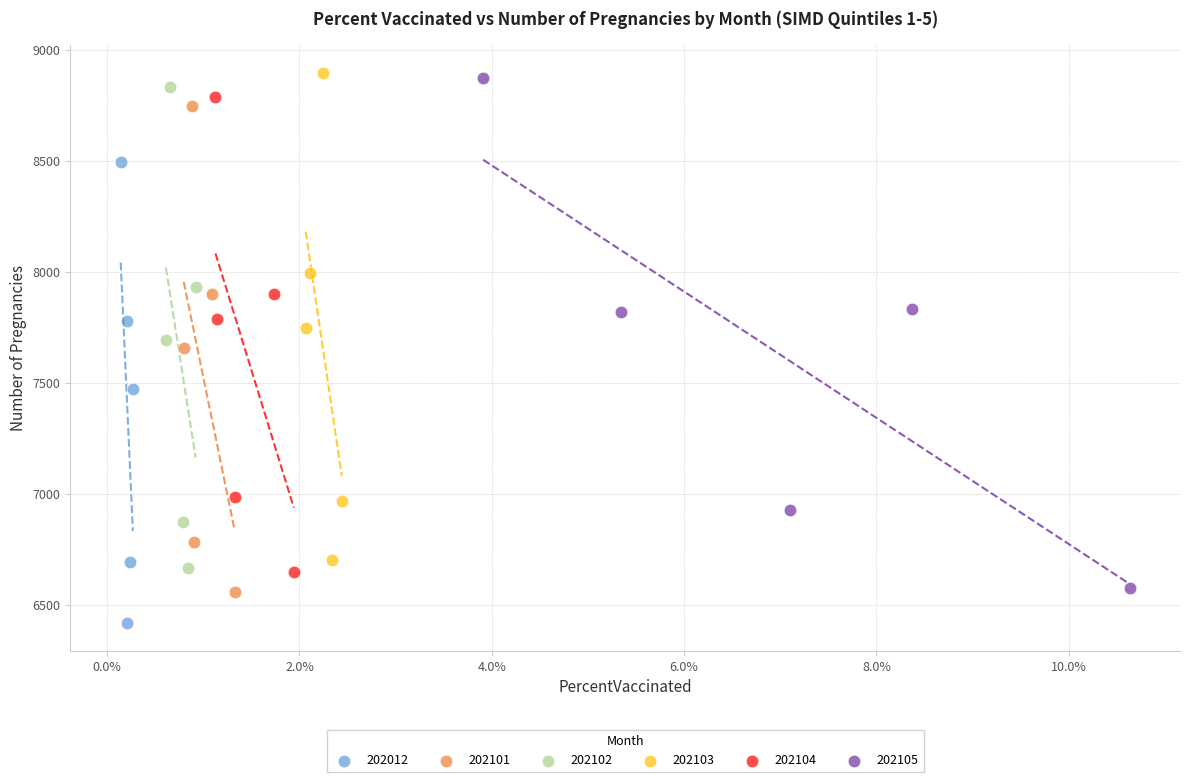

Which series has the largest Y range (max minus min)?

202105